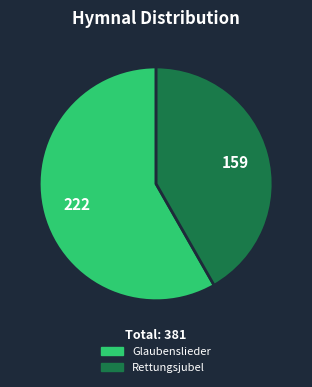

Approximately how many times larger is the value at Rettungsjubel compared to Glaubenslieder?

0.7